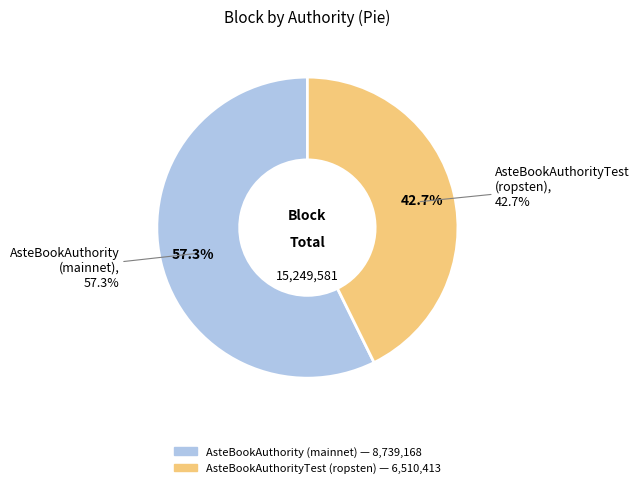

Which has a higher value, AsteBookAuthorityTest
(ropsten) or AsteBookAuthority
(mainnet)?

AsteBookAuthority
(mainnet)